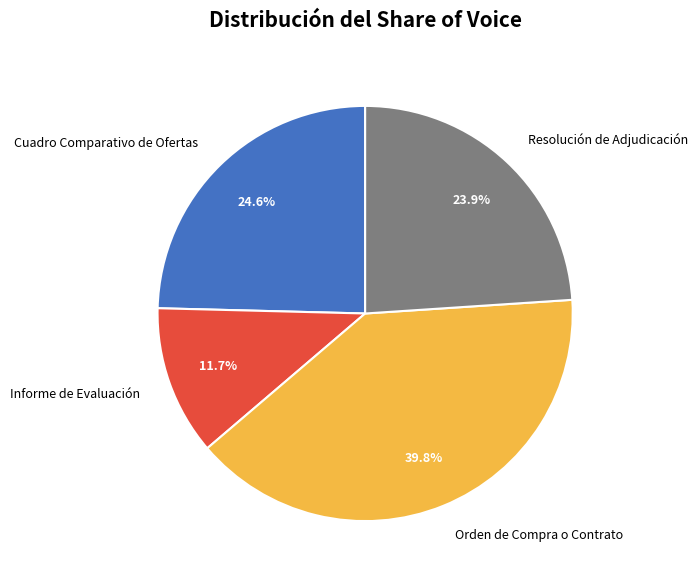

How many slices are in this pie chart?

4